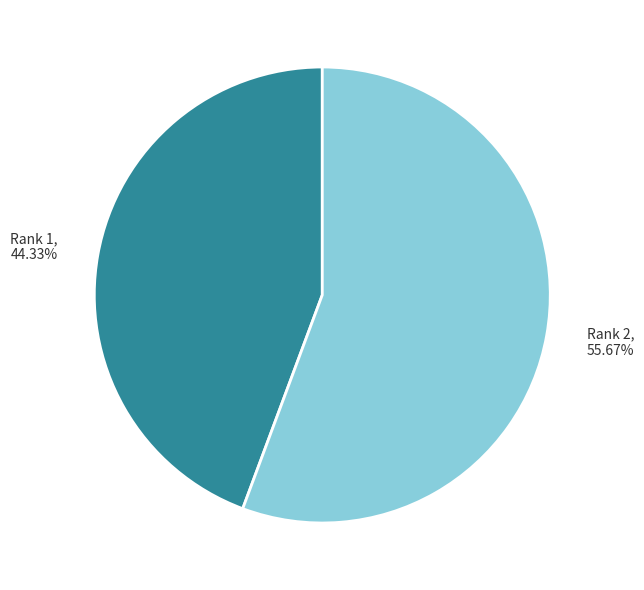

To the nearest percent, what is the average slice percentage?

50%